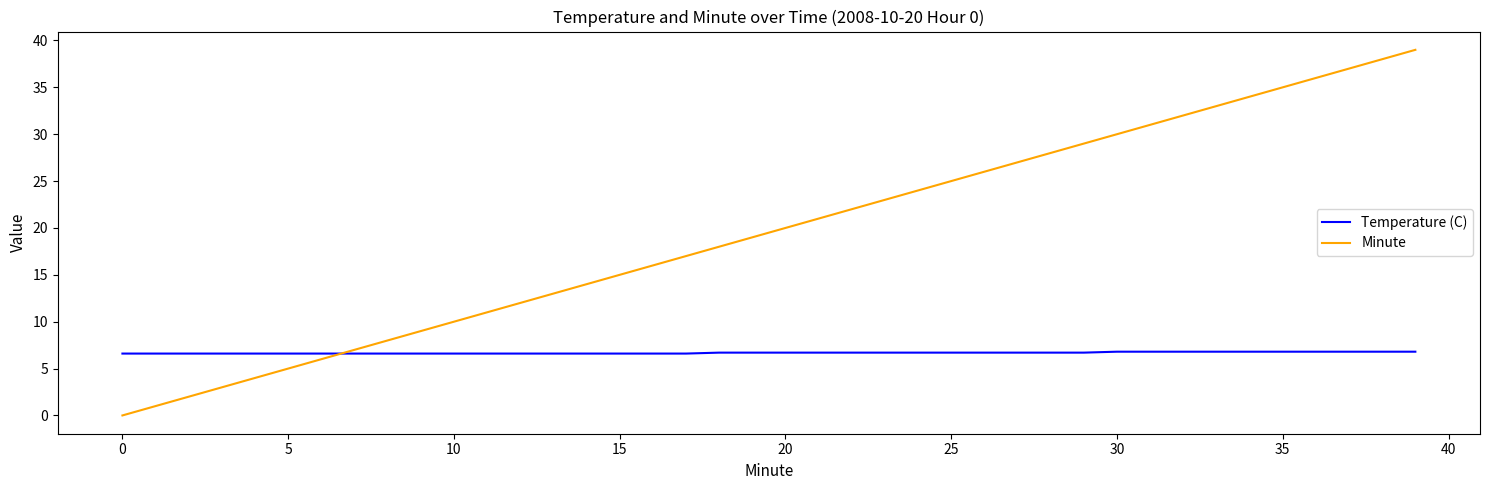

Which series has the widest spread of values?

Minute